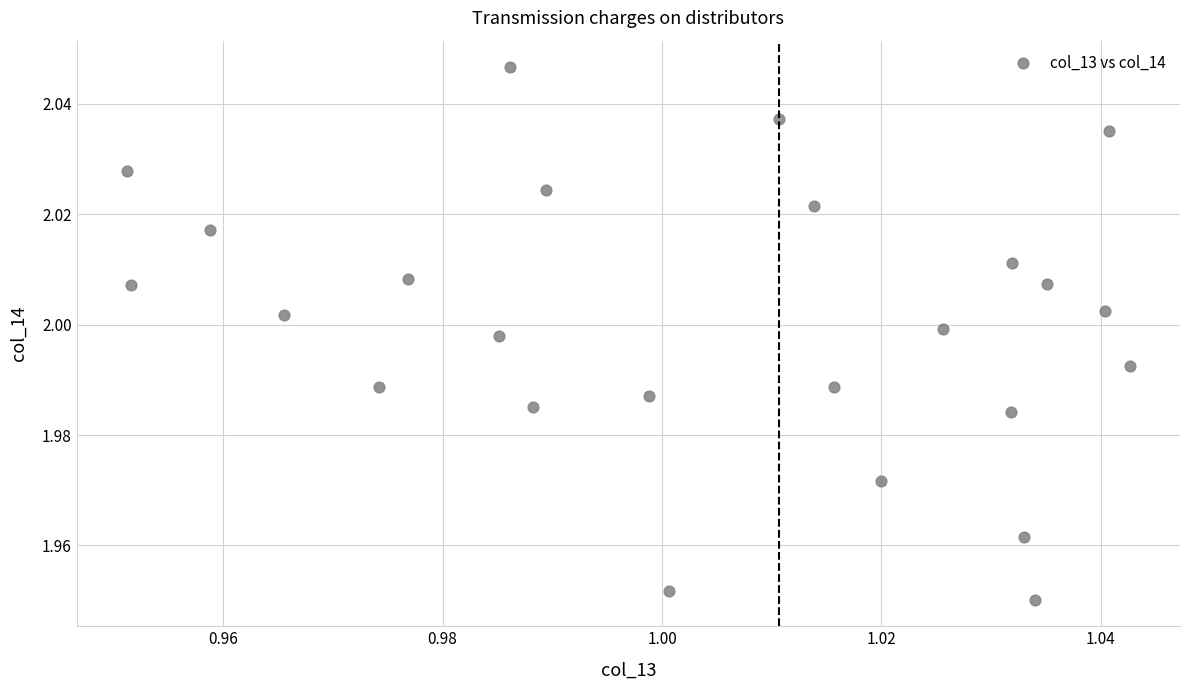

How many data points are displayed?

25